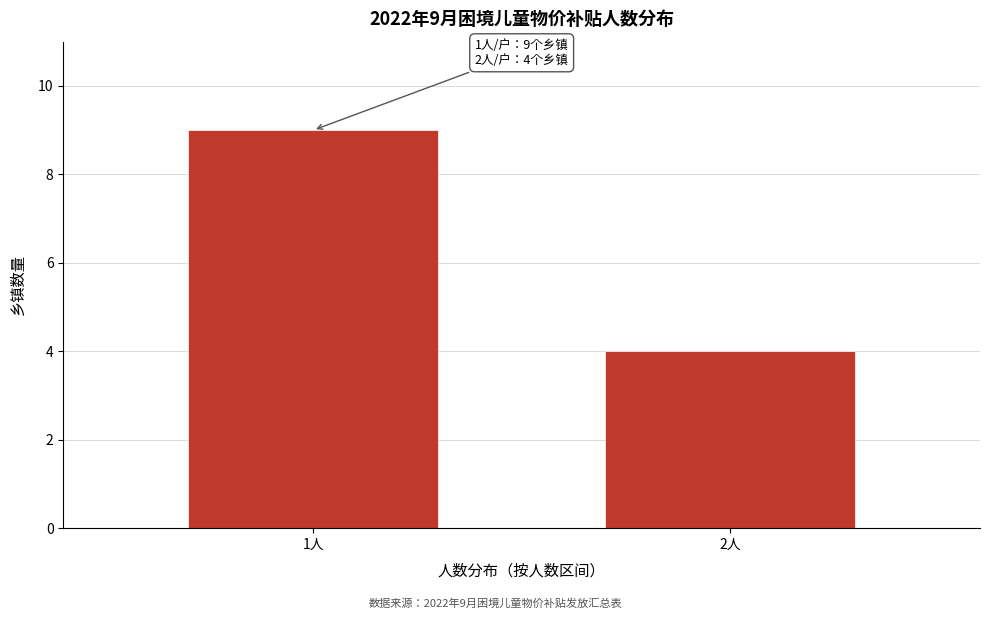

Reading left to right, transcribe all the data shown in this chart.

1人=9	2人=4